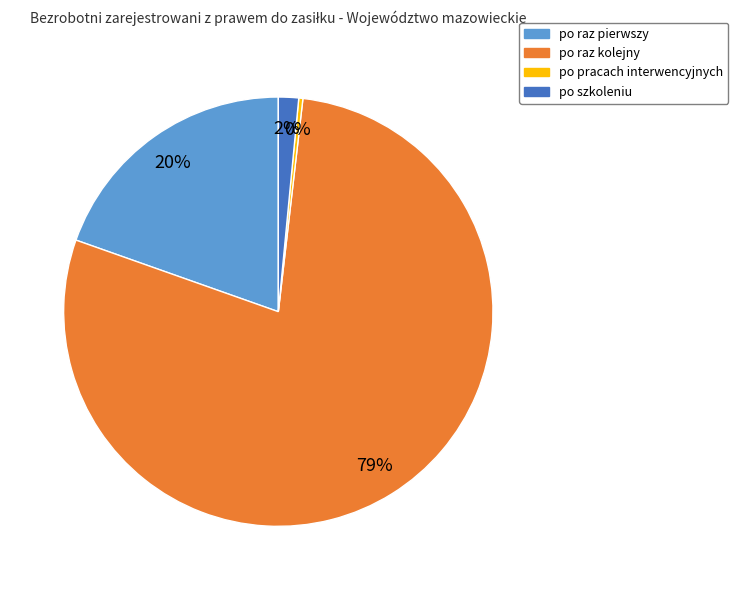

To the nearest percent, what is the difference between the po pracach interwencyjnych and po raz kolejny slice percentages?

78%